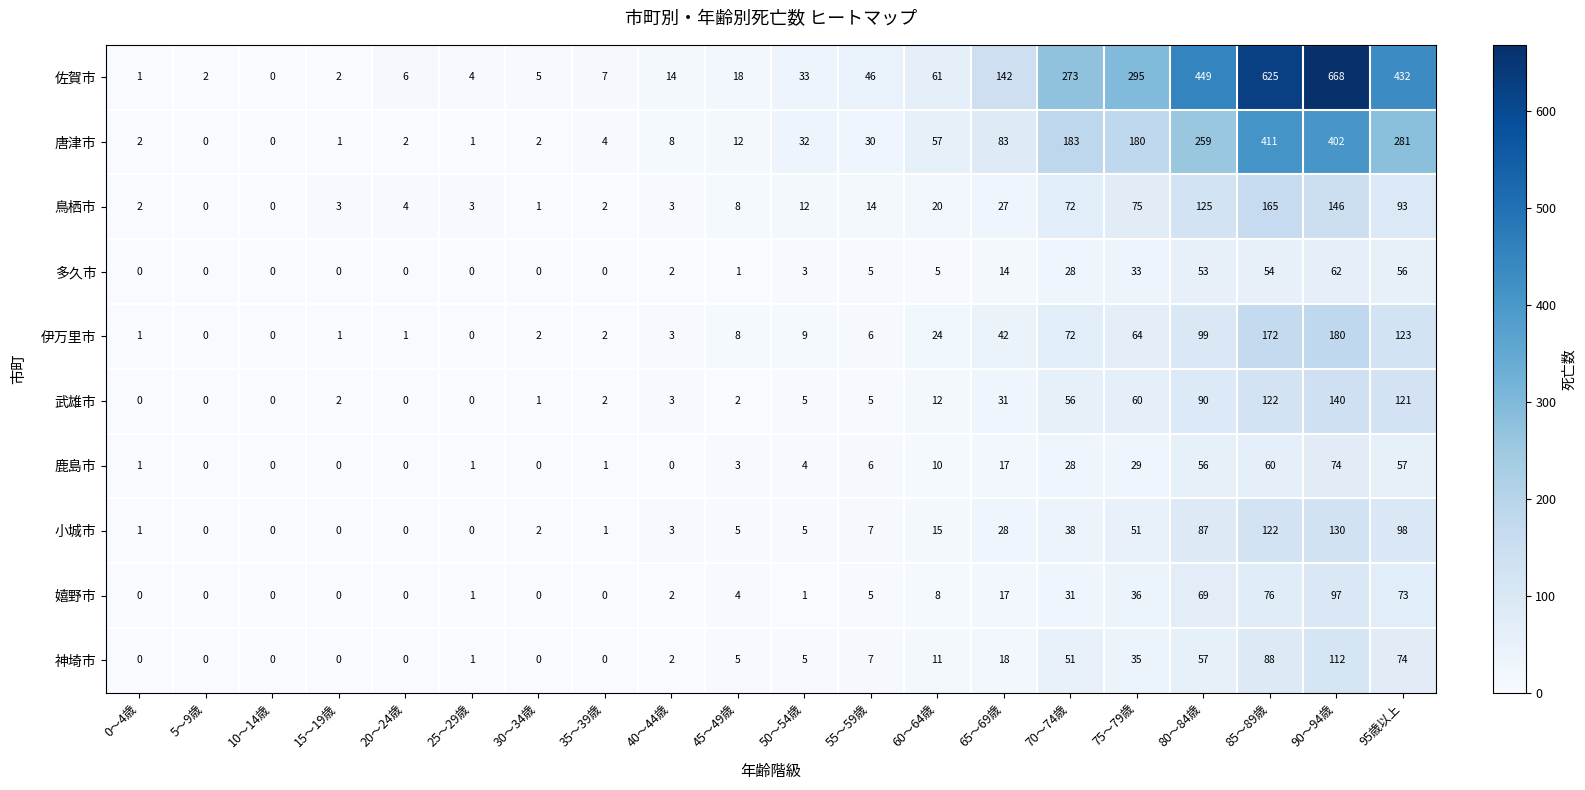

Which series has the largest range (max minus min)?

佐賀市